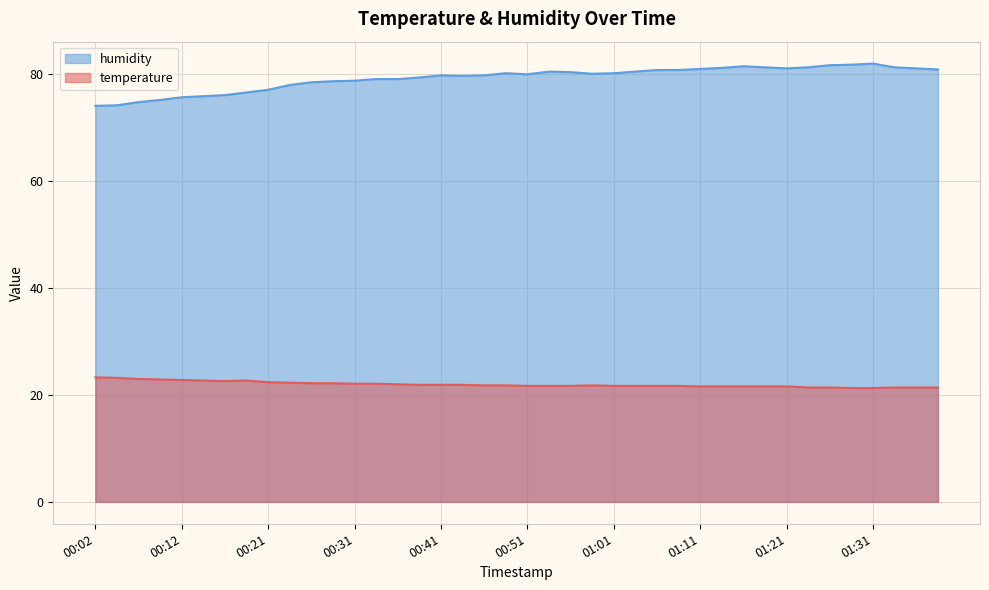

Read the temperature value at 00:48.

21.8